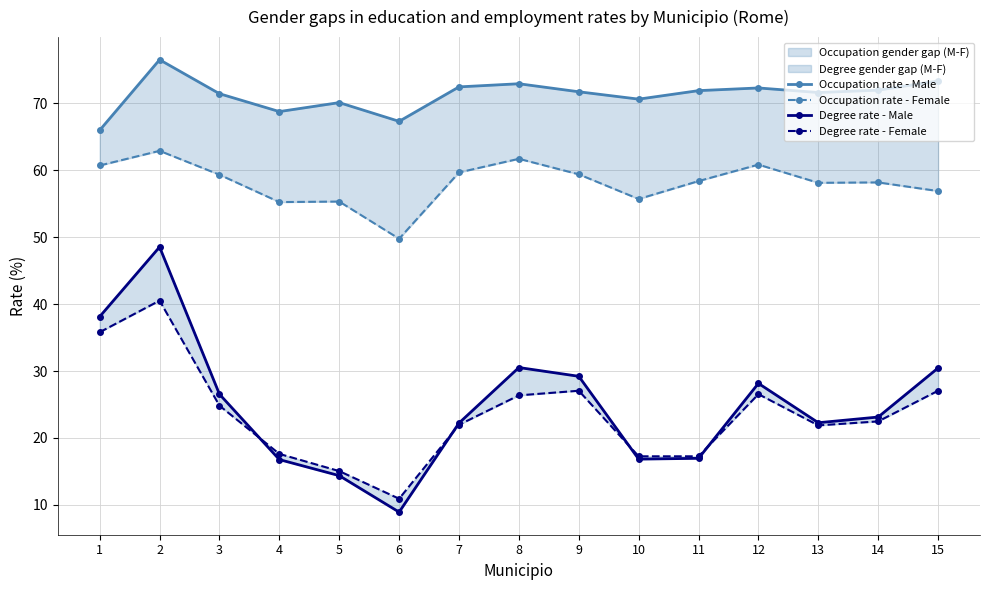

What is the spread (max minus min) of values at 10?

53.8